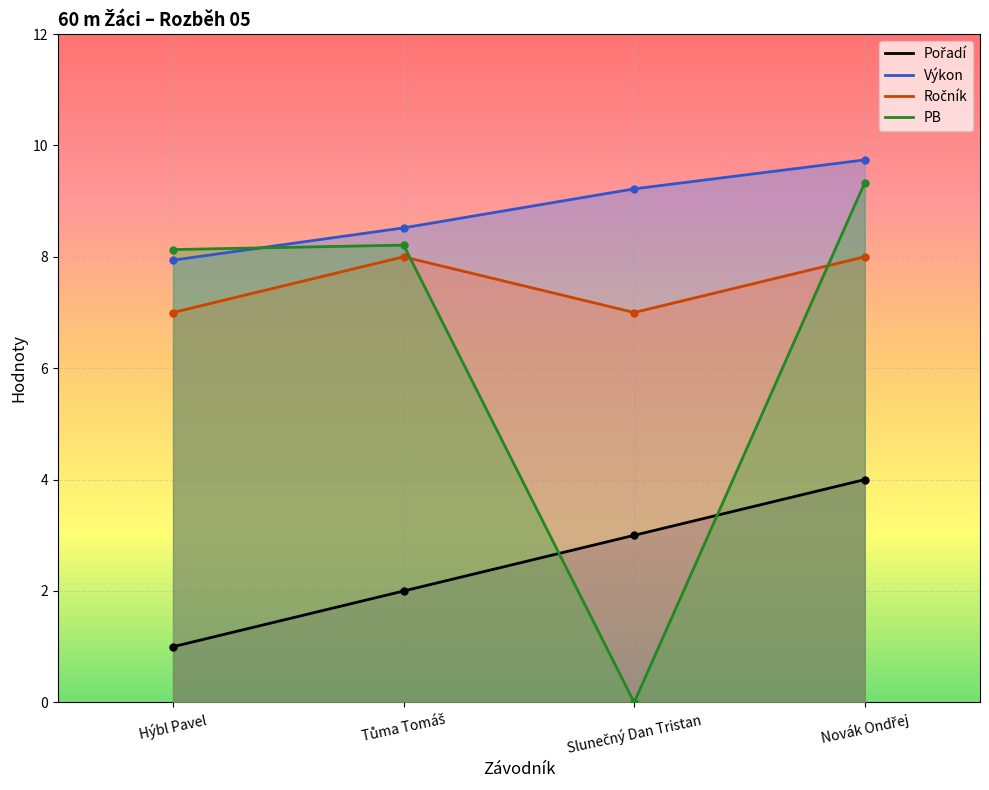

True or false: Pořadí and Výkon cross at least once.

False